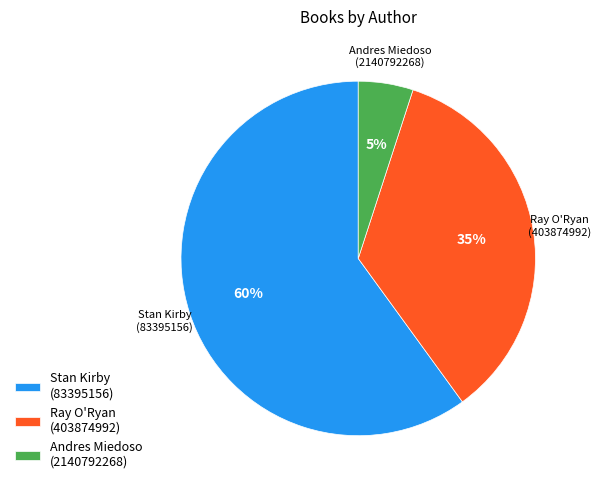

How many slices are in this pie chart?

3